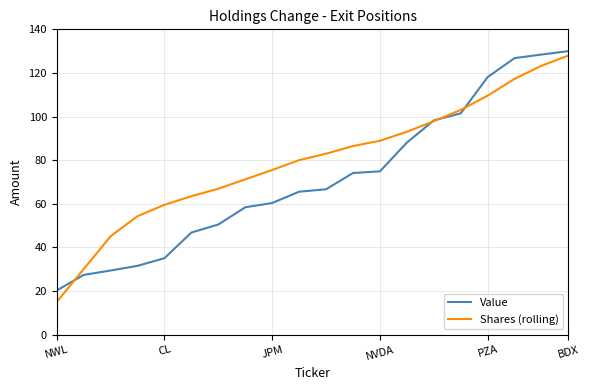

True or false: Shares (rolling) has more than 1 interior local peaks.

False